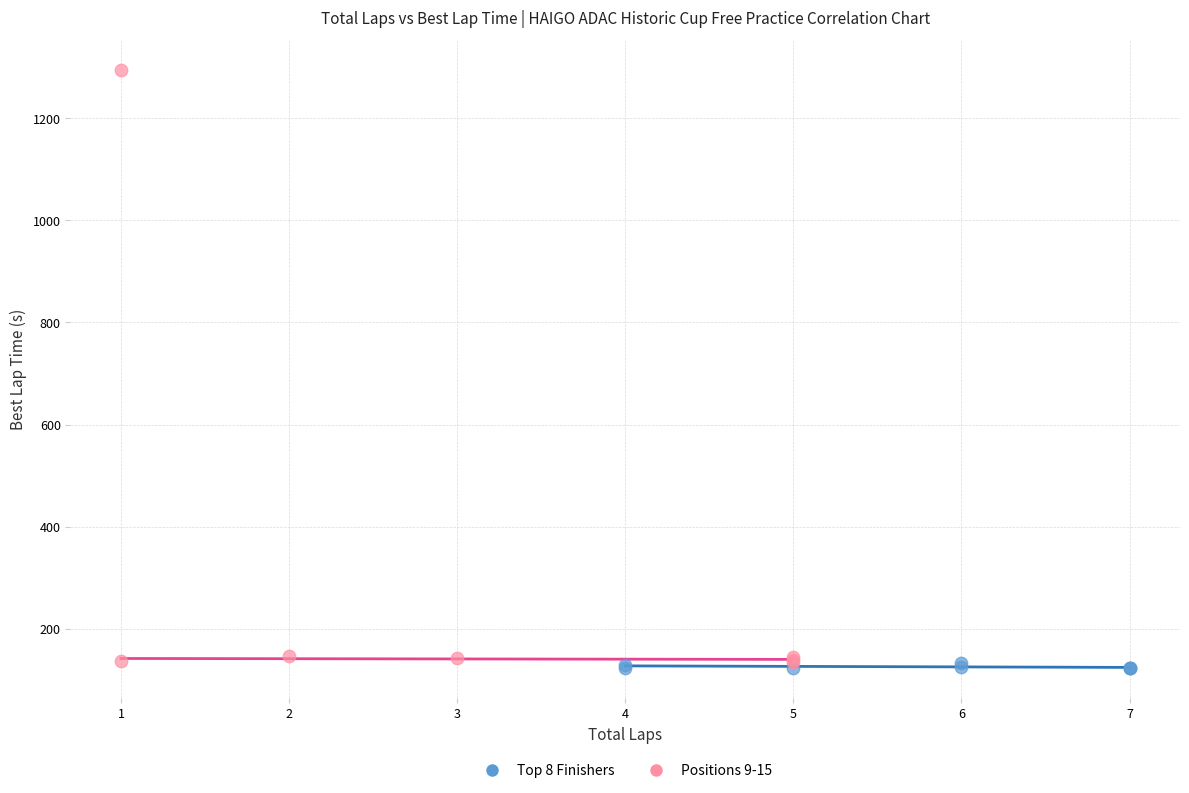

Which series has the largest Y range (max minus min)?

Positions 9-15